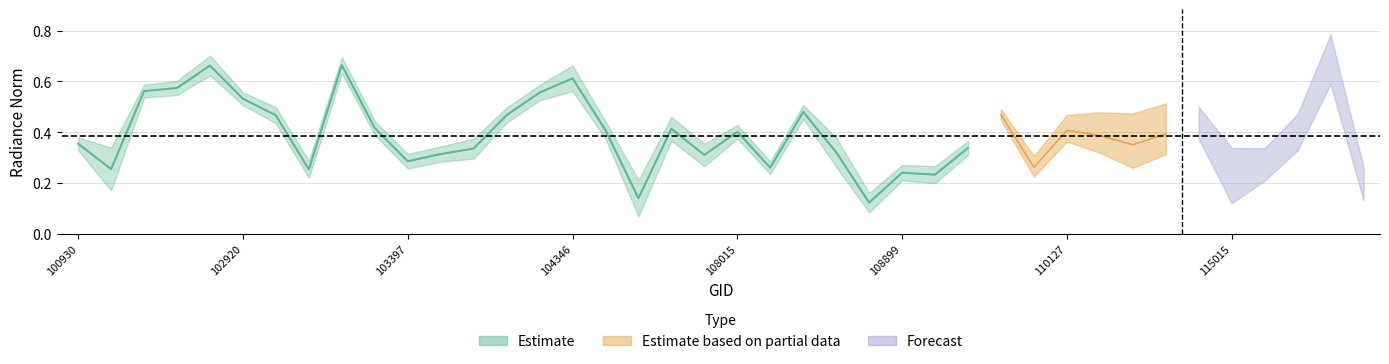

At how many categories does at least one series exceed 0?

40